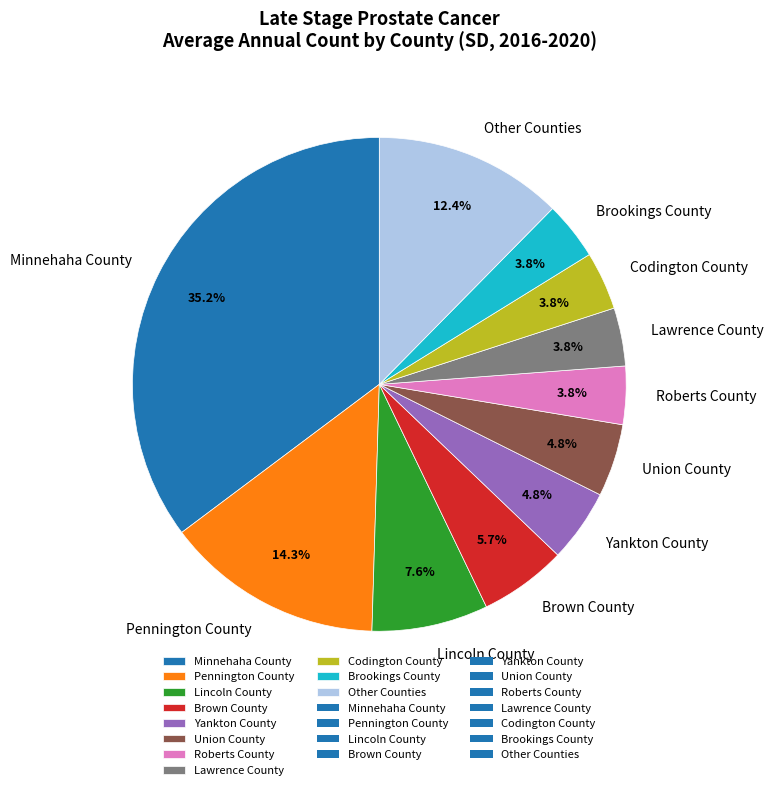

To the nearest percent, what portion does Union County represent?

5%